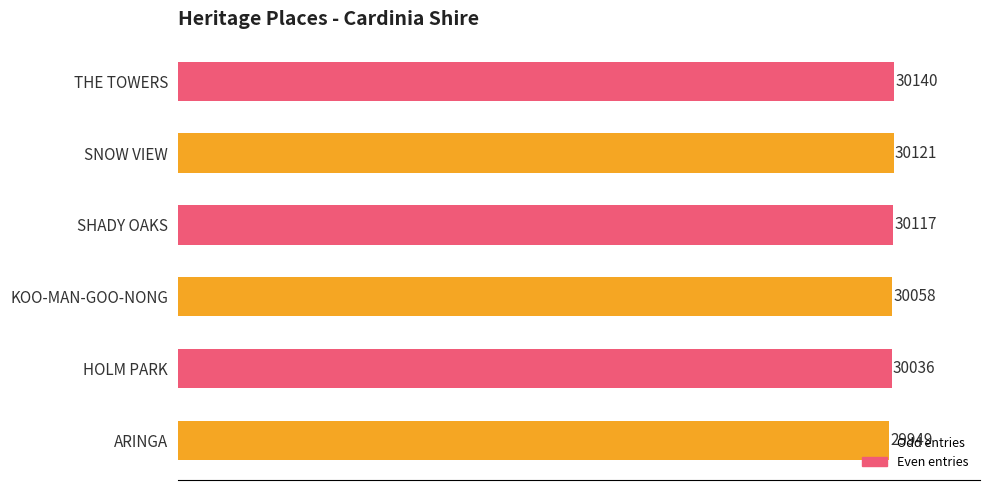

The chart shows a value of 30058 at KOO-MAN-GOO-NONG. True or false?

True